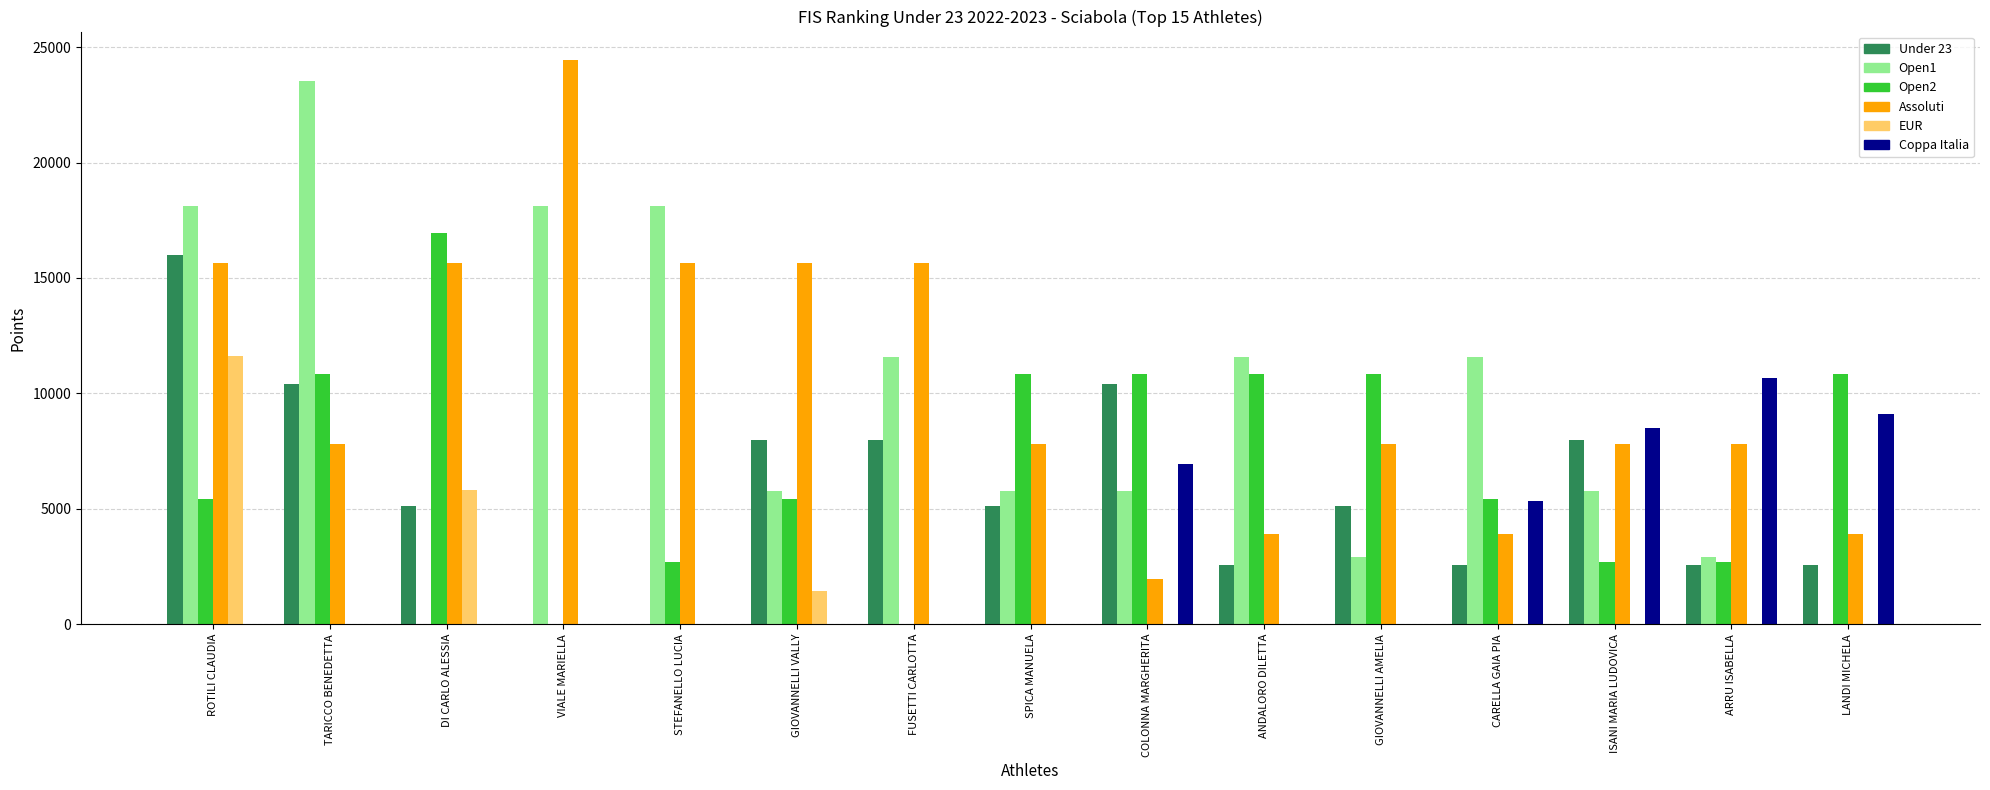

What is the difference between the Open2 values at DI CARLO ALESSIA and GIOVANNELLI AMELIA?

6098.4